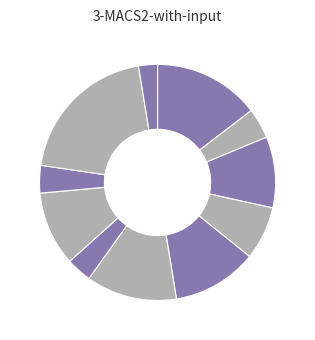

To the nearest percent, what is the average slice percentage?

9%